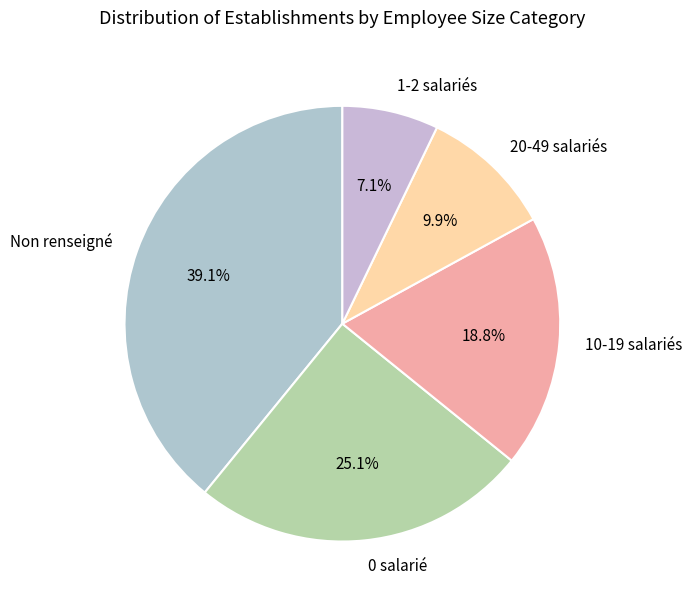

Which category has the smallest portion of the pie?

1-2 salariés